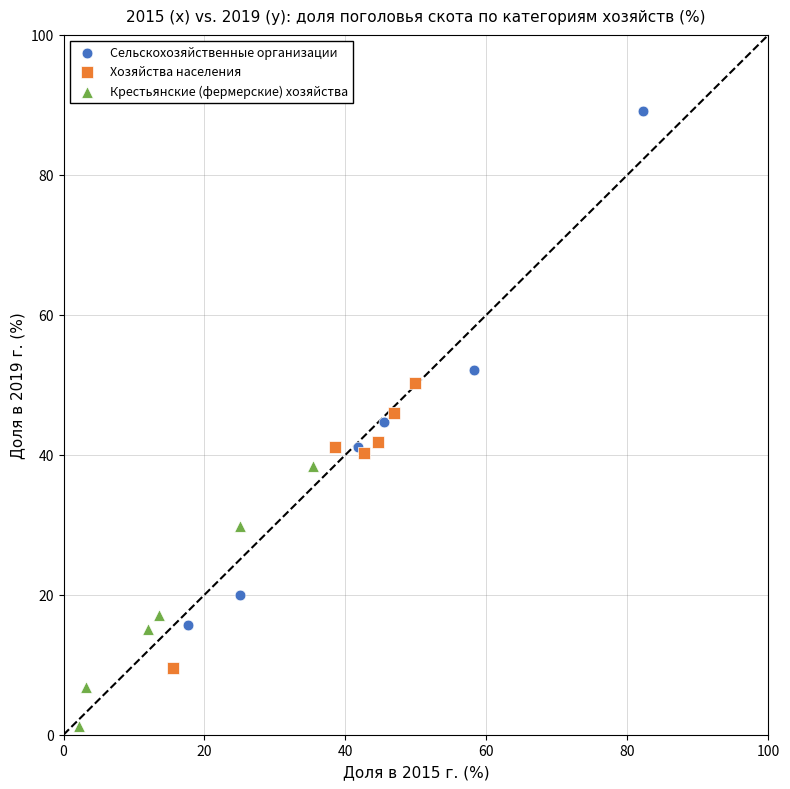

What are all the series names shown in the legend?

Сельскохозяйственные организации, Хозяйства населения, Крестьянские (фермерские) хозяйства